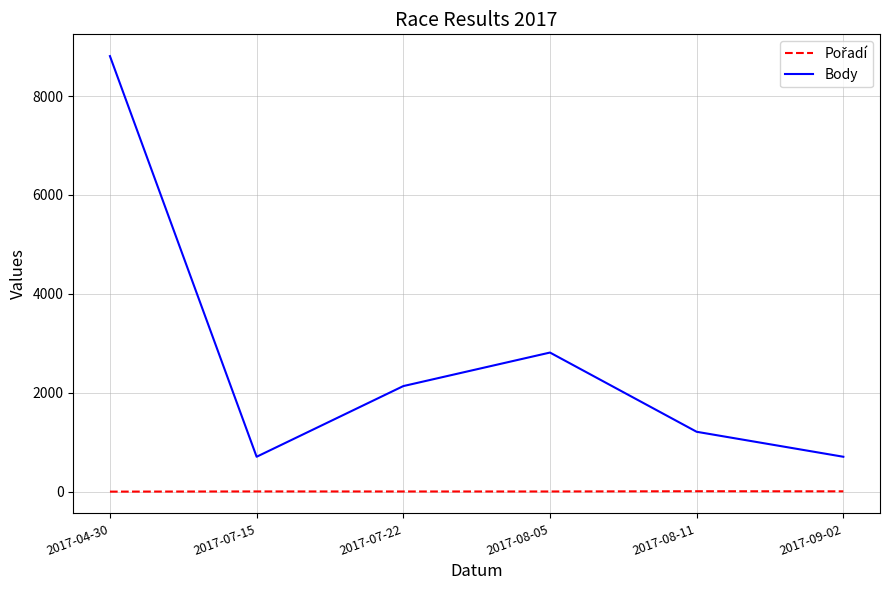

At which category does the chart reach its peak across all series?

2017-04-30